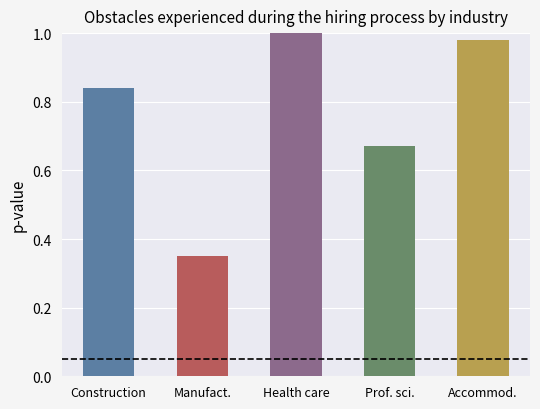

Does the chart contain any negative values?

No